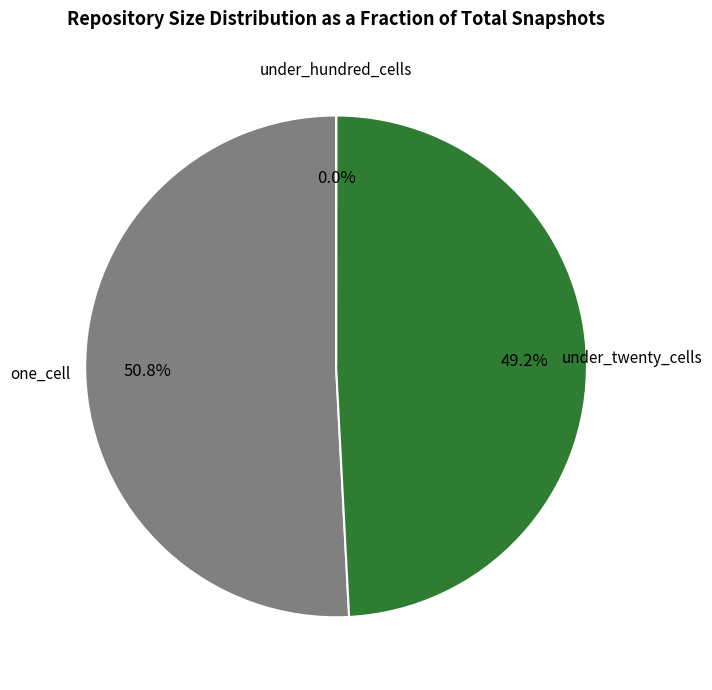

What percentage is NOT represented by under_twenty_cells?

50.8%